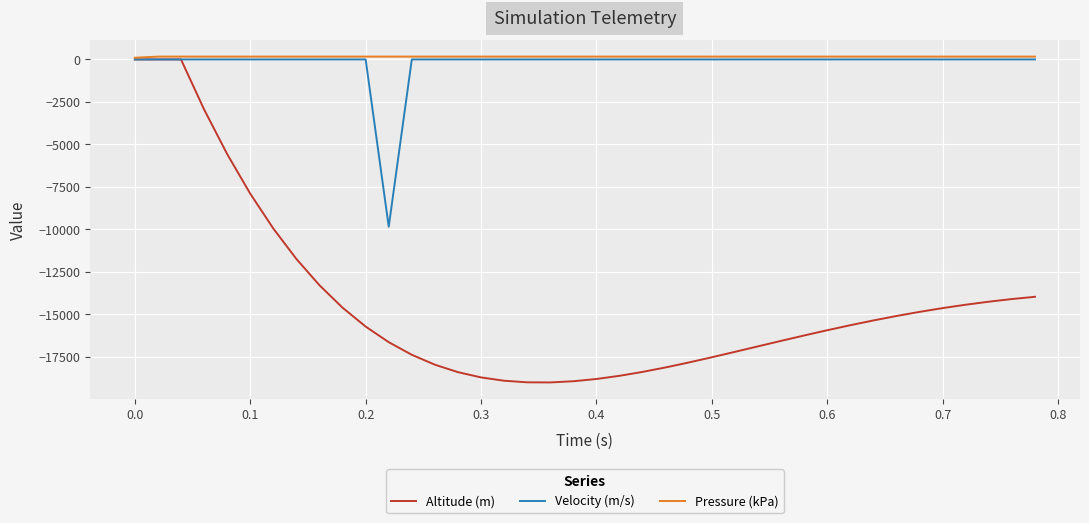

How many values in the Altitude (m) series are below -15725?

21